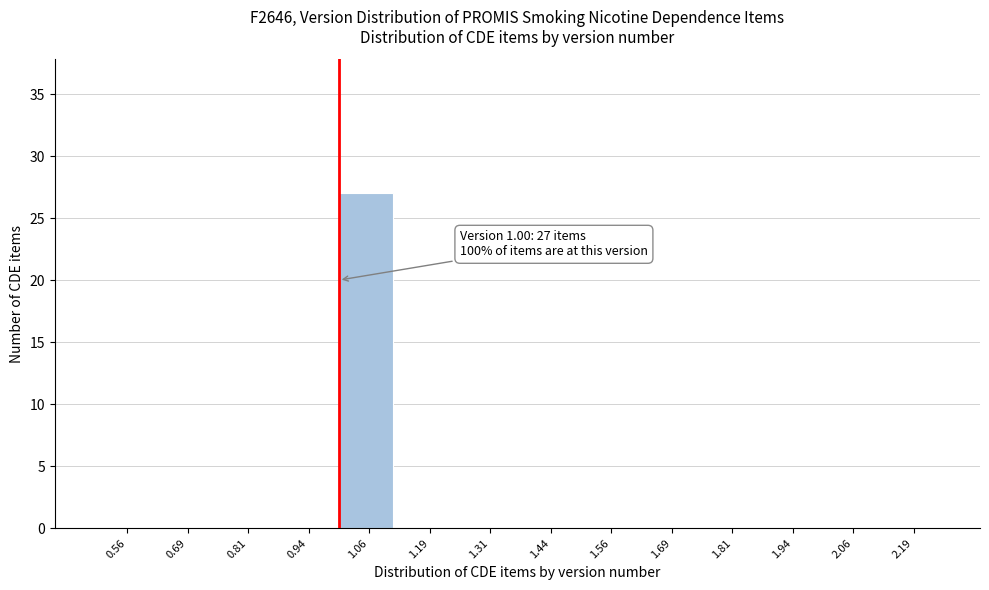

Which range on the x-axis has the tallest bar?

1.000 to 1.125